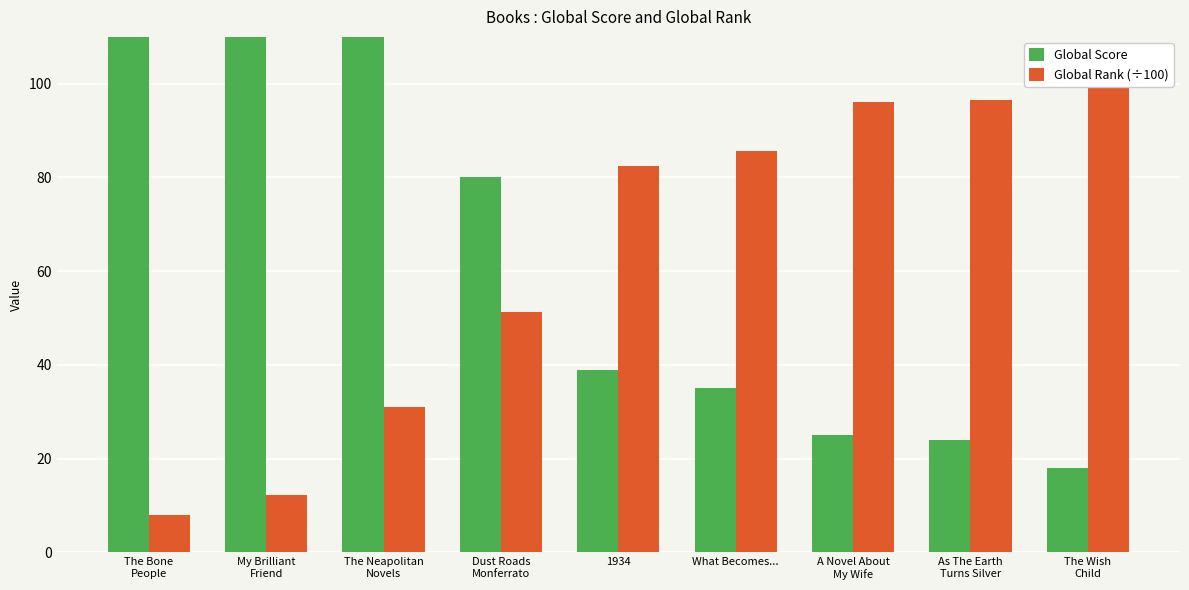

The value of Global Score at As The Earth
Turns Silver is 11.8. True or false?

False